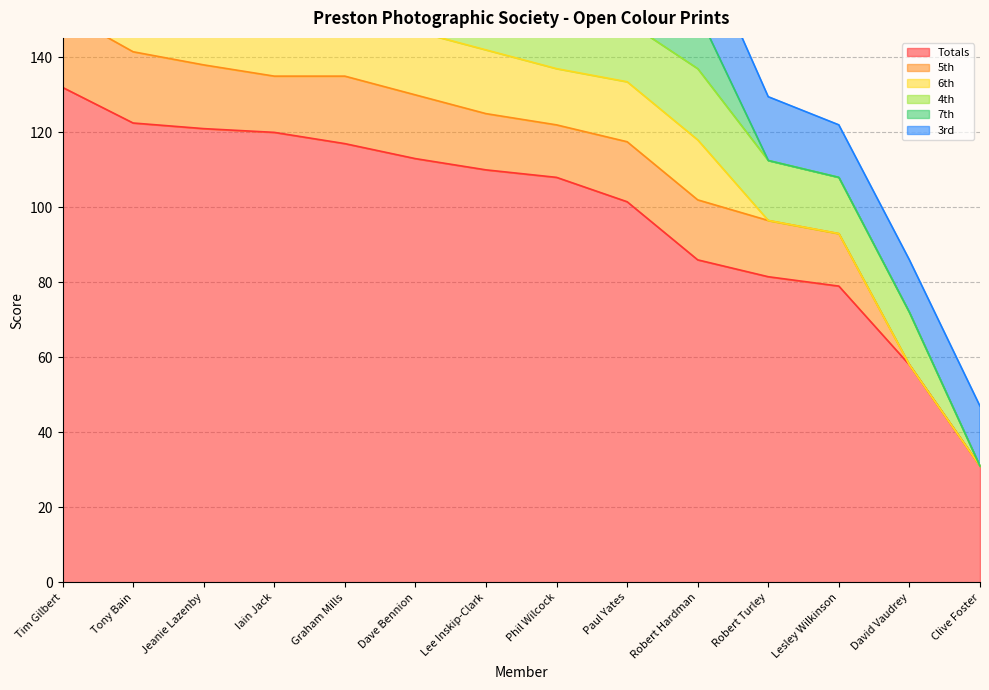

At how many categories does at least one series exceed 88?

9